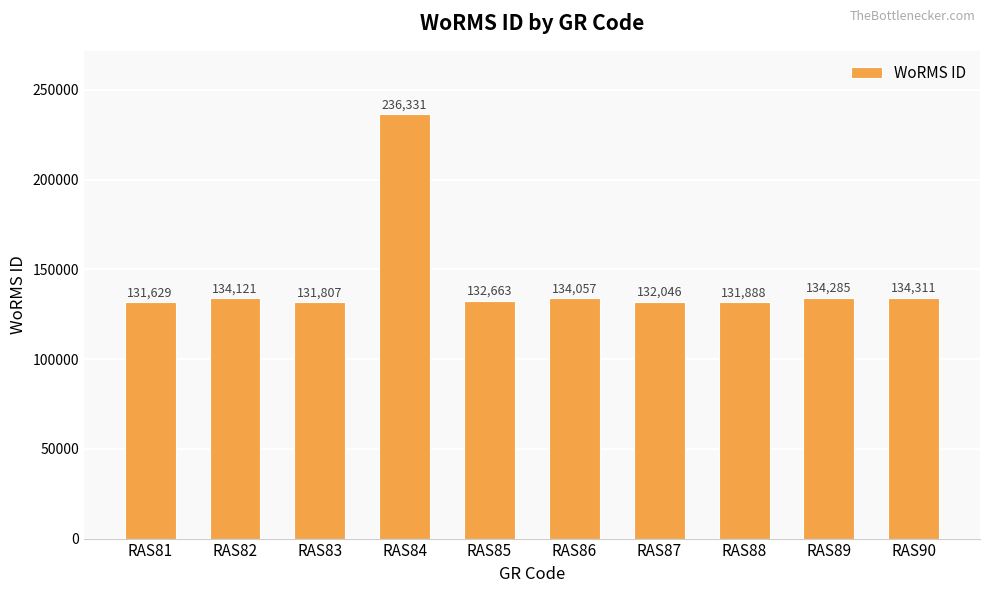

What is the difference between the values at RAS84 and RAS83?

104524